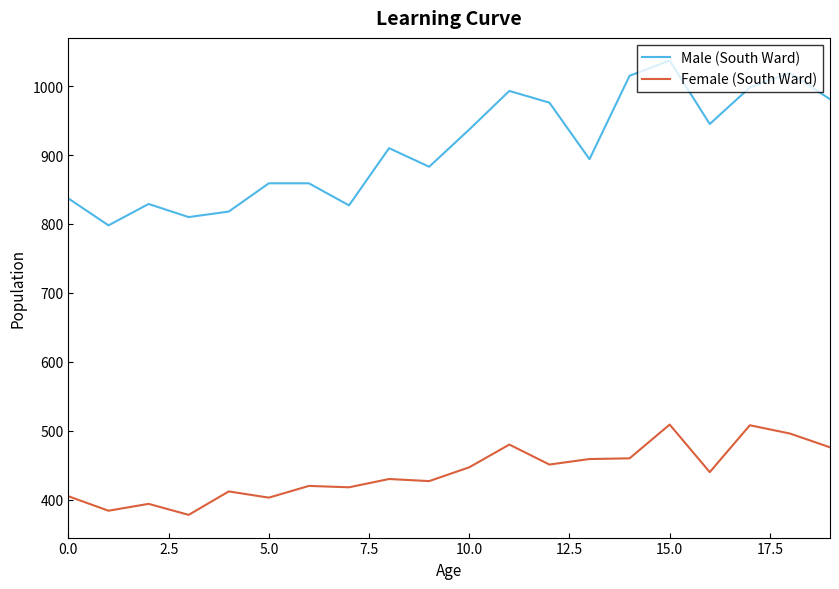

True or false: Male (South Ward) and Female (South Ward) intersect in this chart.

False